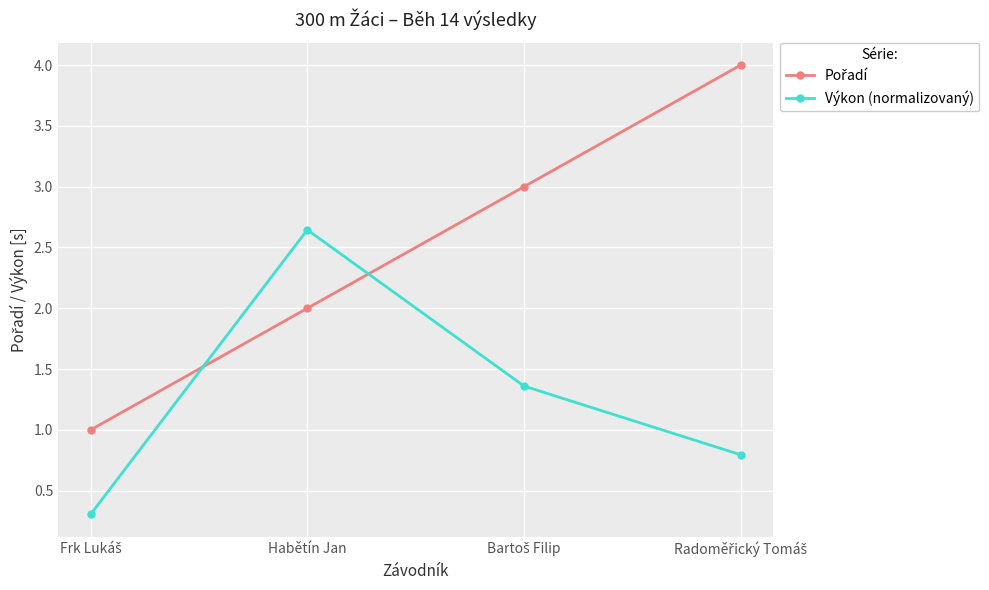

In Výkon (normalizovaný), how many points are higher than both neighbors (excluding endpoints)?

1